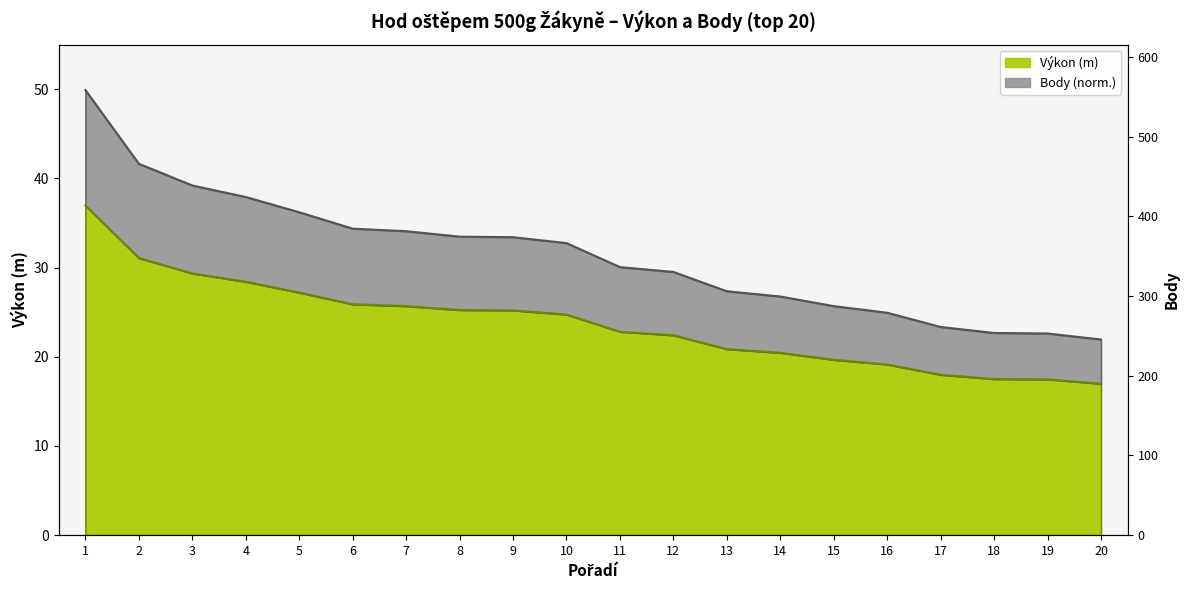

Between 2 and 3, which series saw the biggest shift?

Body